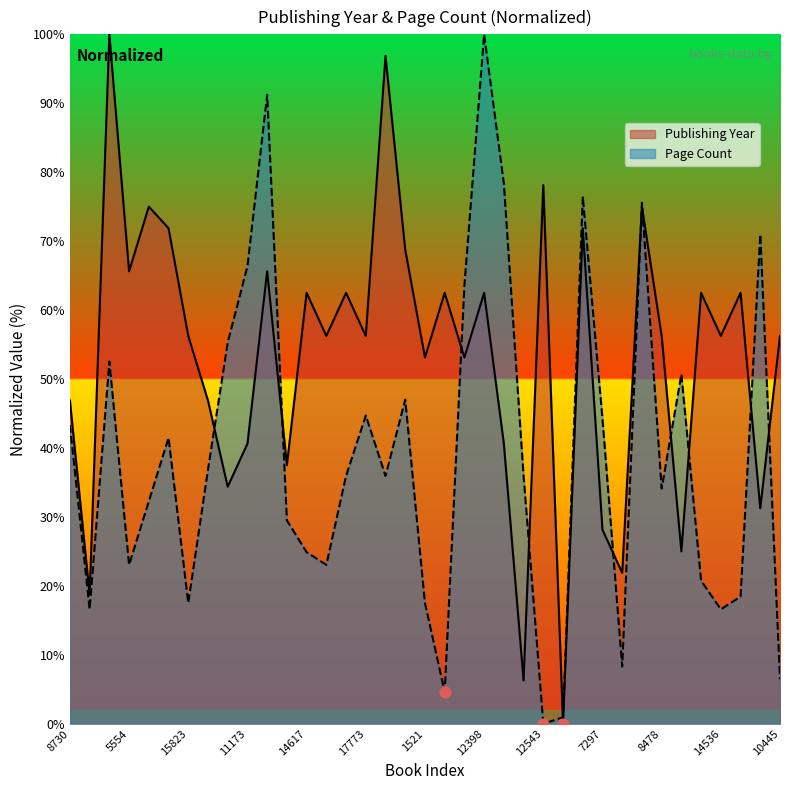

Is the value of Publishing Year at 14910 greater than the value of Page Count at 8730?

Yes